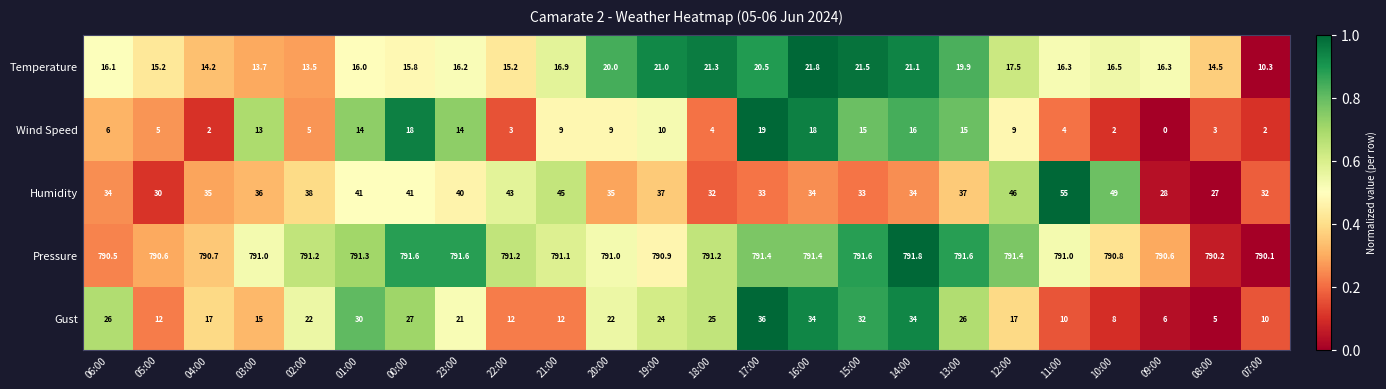

At 08:00, list the series in order from smallest to largest.

Wind Speed, Gust, Temperature, Humidity, Pressure